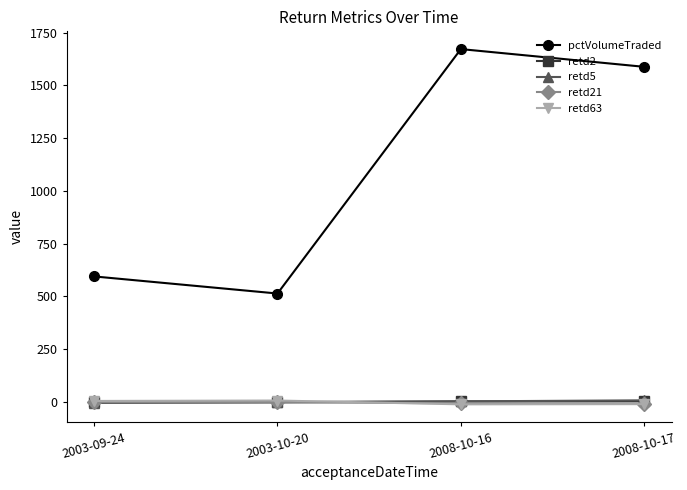

How many data points in retd2 are less than 3?

2